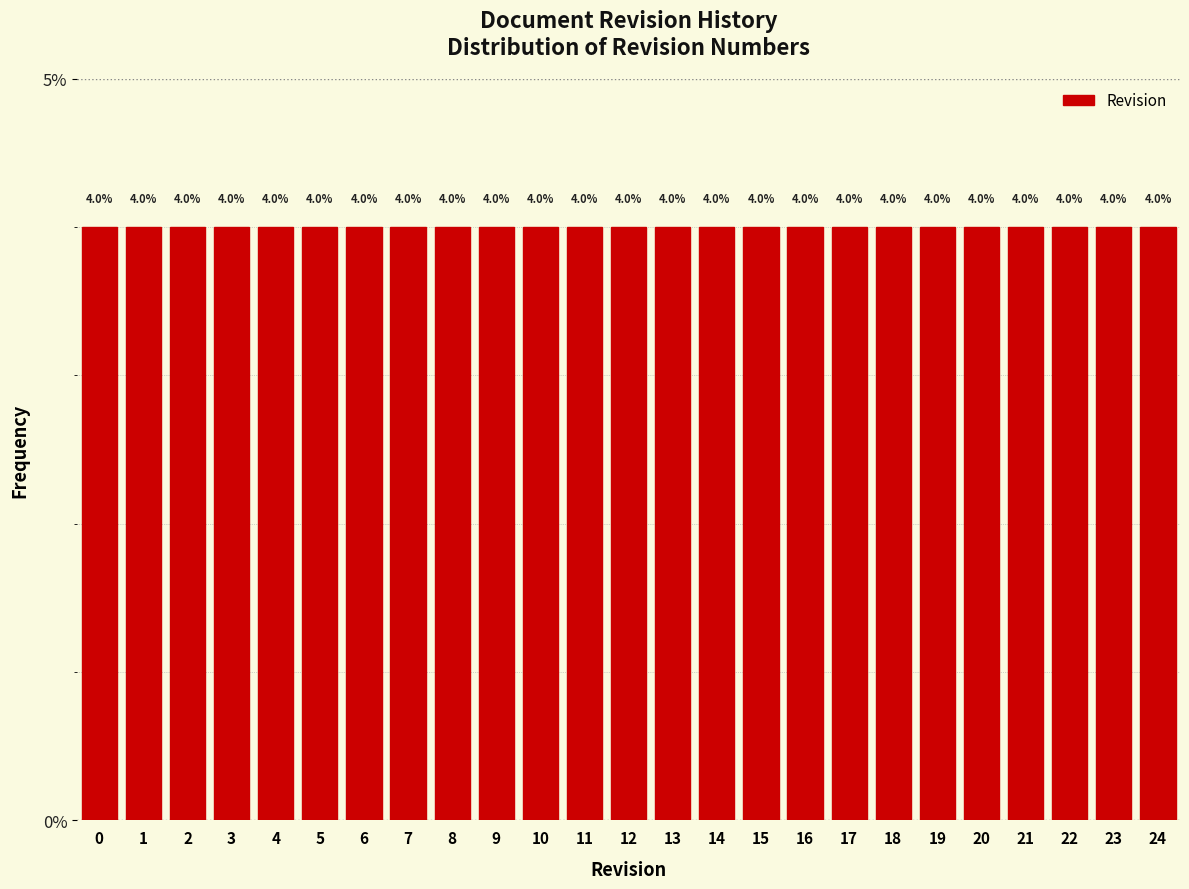

Reading left to right, transcribe this chart: for each bar, give the range it covers on the x-axis and its height.

-0.5 to 0.5: 4.0
0.5 to 1.5: 4.0
1.5 to 2.5: 4.0
2.5 to 3.5: 4.0
3.5 to 4.5: 4.0
4.5 to 5.5: 4.0
5.5 to 6.5: 4.0
6.5 to 7.5: 4.0
7.5 to 8.5: 4.0
8.5 to 9.5: 4.0
9.5 to 10.5: 4.0
10.5 to 11.5: 4.0
11.5 to 12.5: 4.0
12.5 to 13.5: 4.0
13.5 to 14.5: 4.0
14.5 to 15.5: 4.0
15.5 to 16.5: 4.0
16.5 to 17.5: 4.0
17.5 to 18.5: 4.0
18.5 to 19.5: 4.0
19.5 to 20.5: 4.0
20.5 to 21.5: 4.0
21.5 to 22.5: 4.0
22.5 to 23.5: 4.0
23.5 to 24.5: 4.0